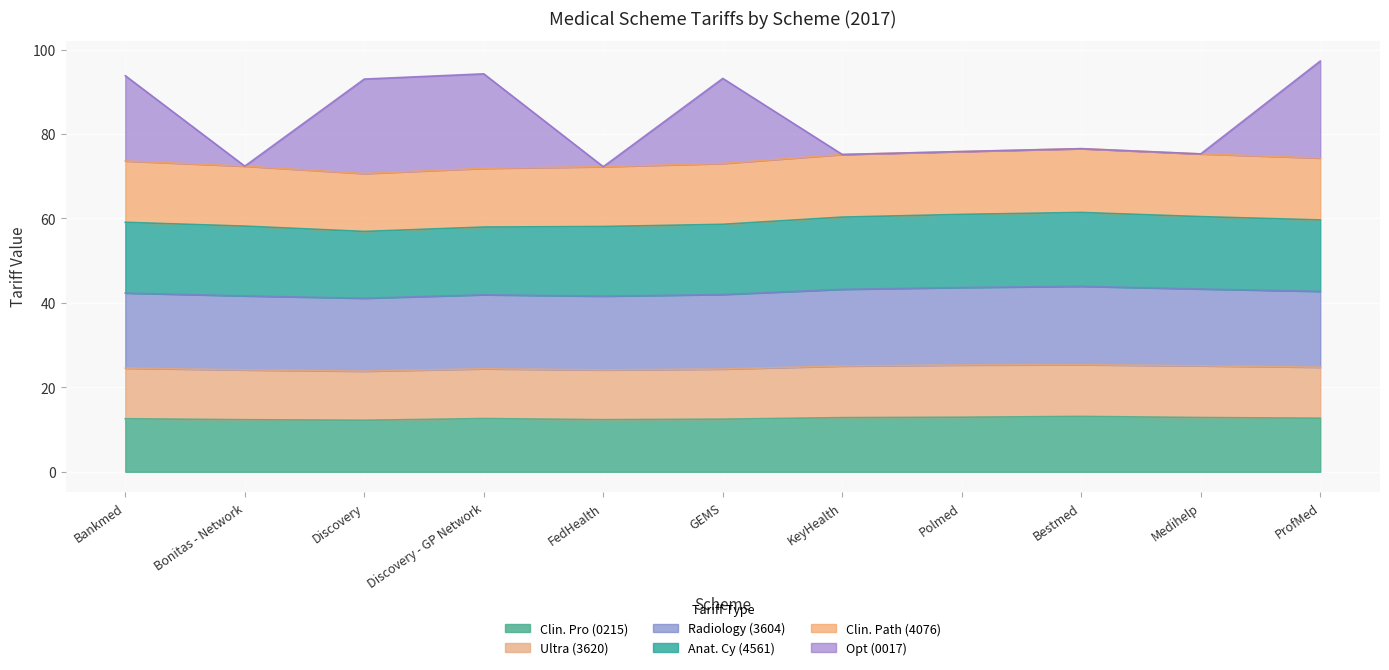

What is the minimum value shown in the chart?

12.2